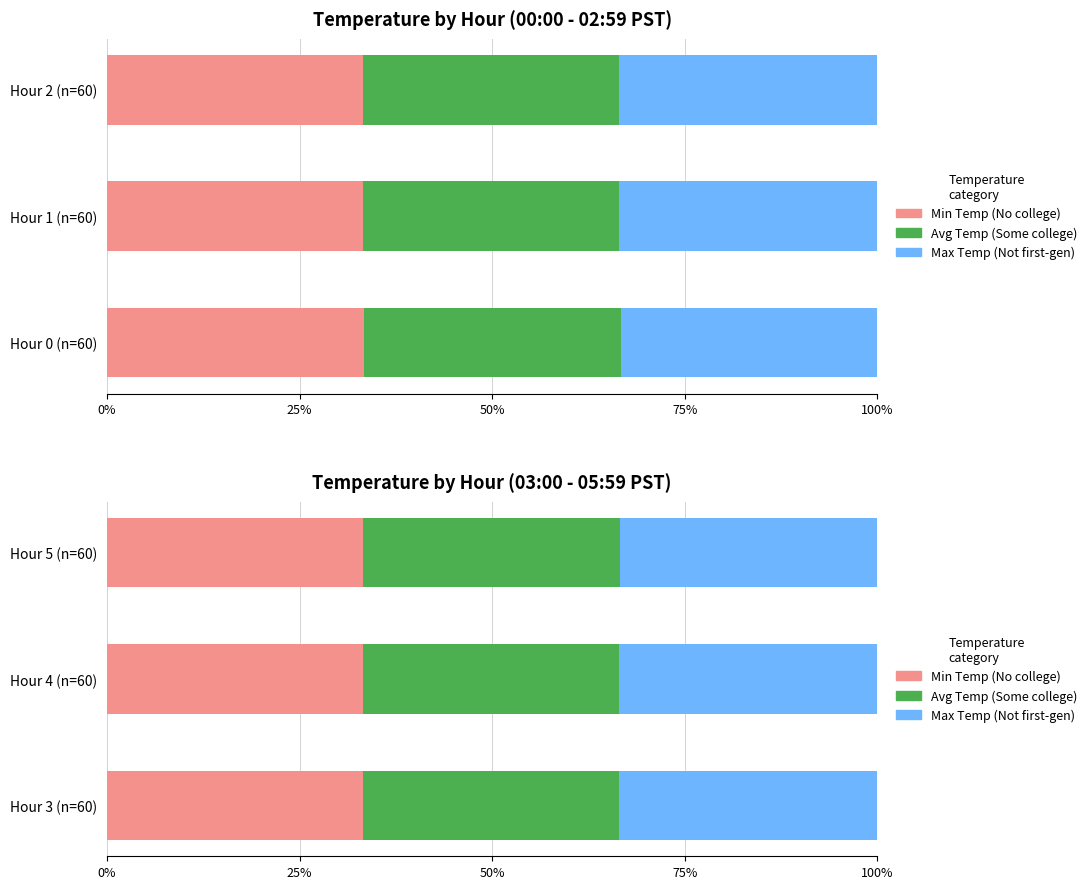

The Avg Temp (Some college) series shows 33.3 at Hour 5 (n=60). True or false?

True